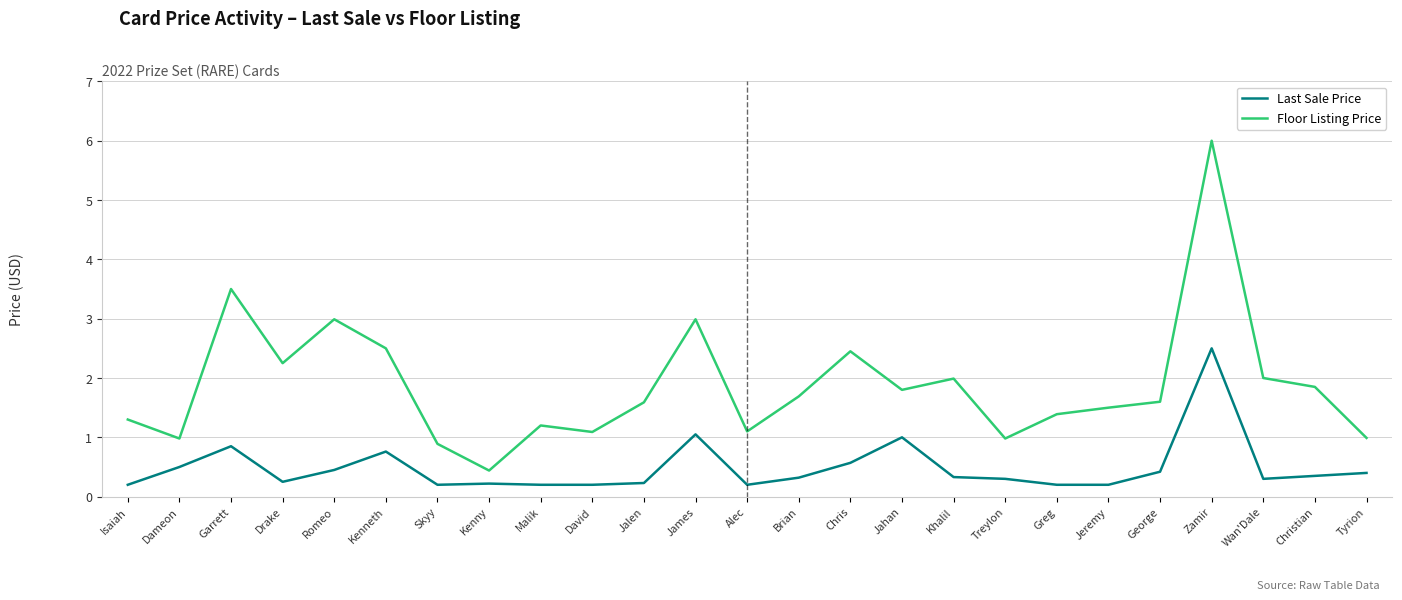

At which category does Floor Listing Price reach its first local peak?

Garrett